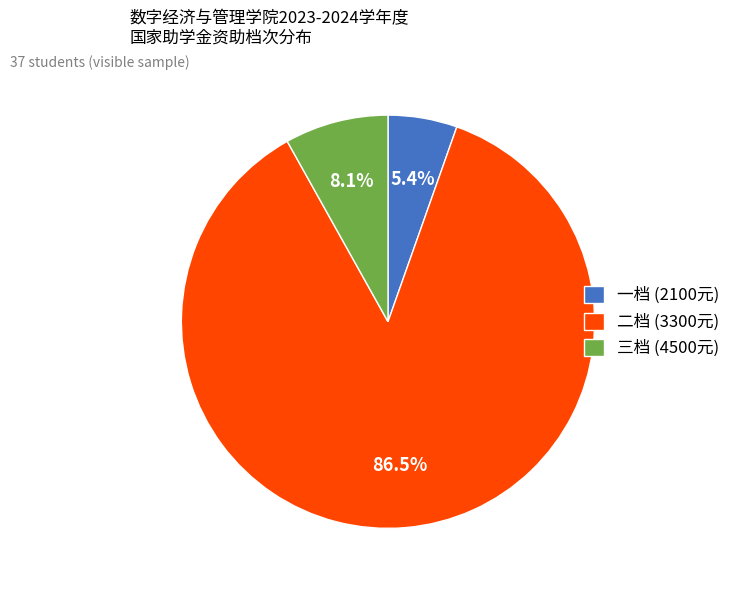

Is it true that 三档 is 32% of the pie?

False